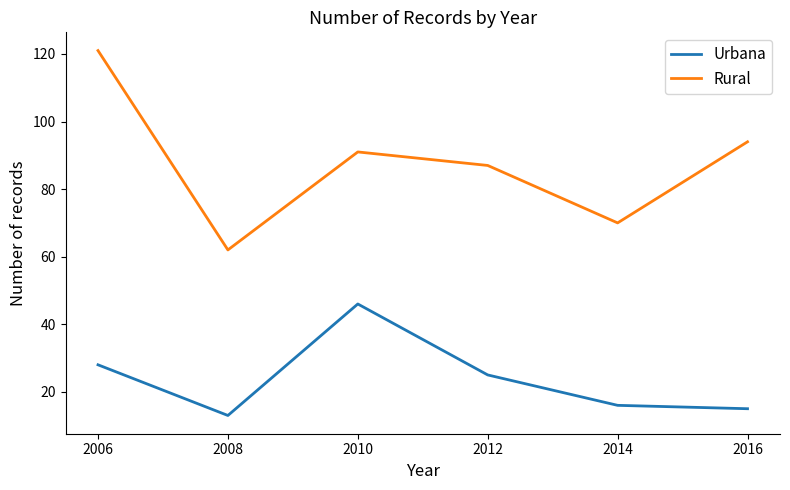

True or false: Rural has a value of 132 at 2012.

False